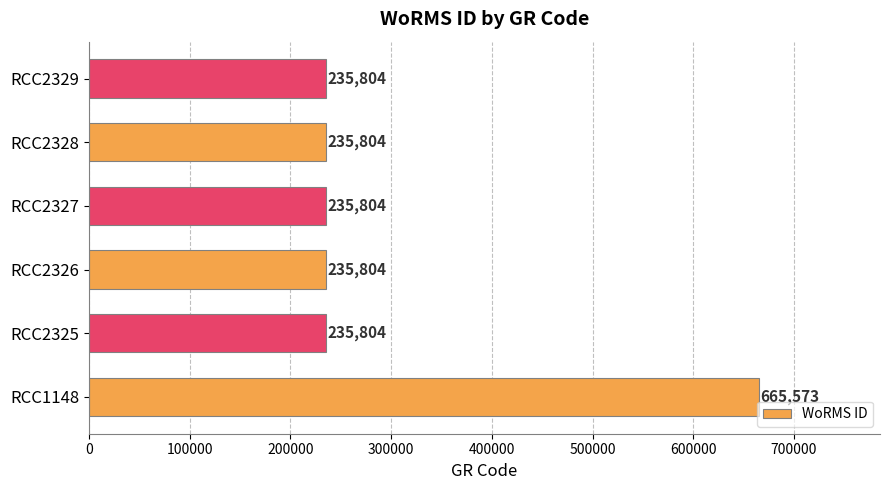

The chart shows a value of 235804 at RCC2326. True or false?

True